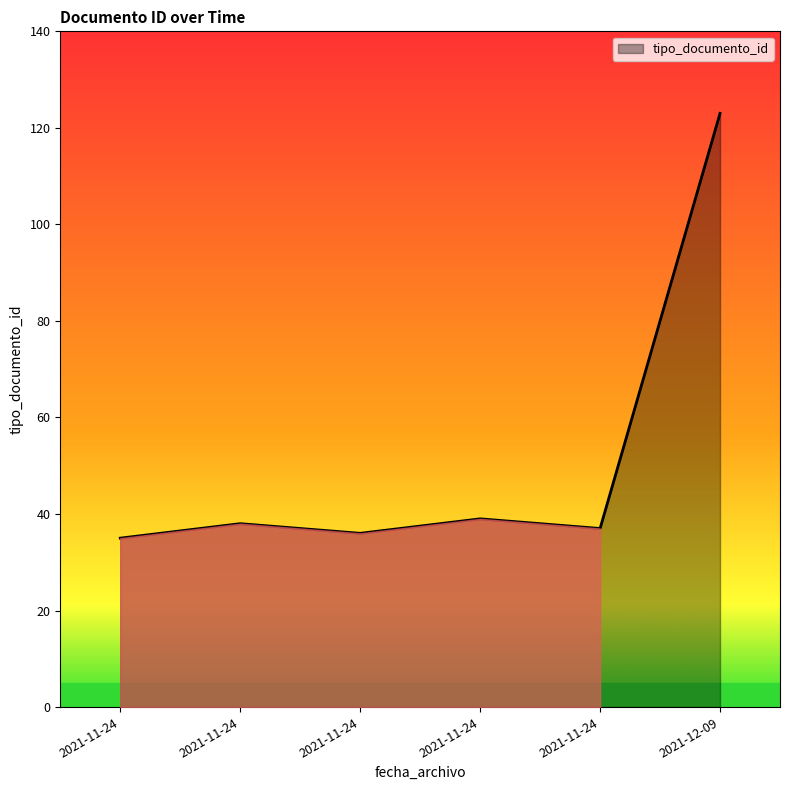

Does the chart display data point markers on the line(s)?

No